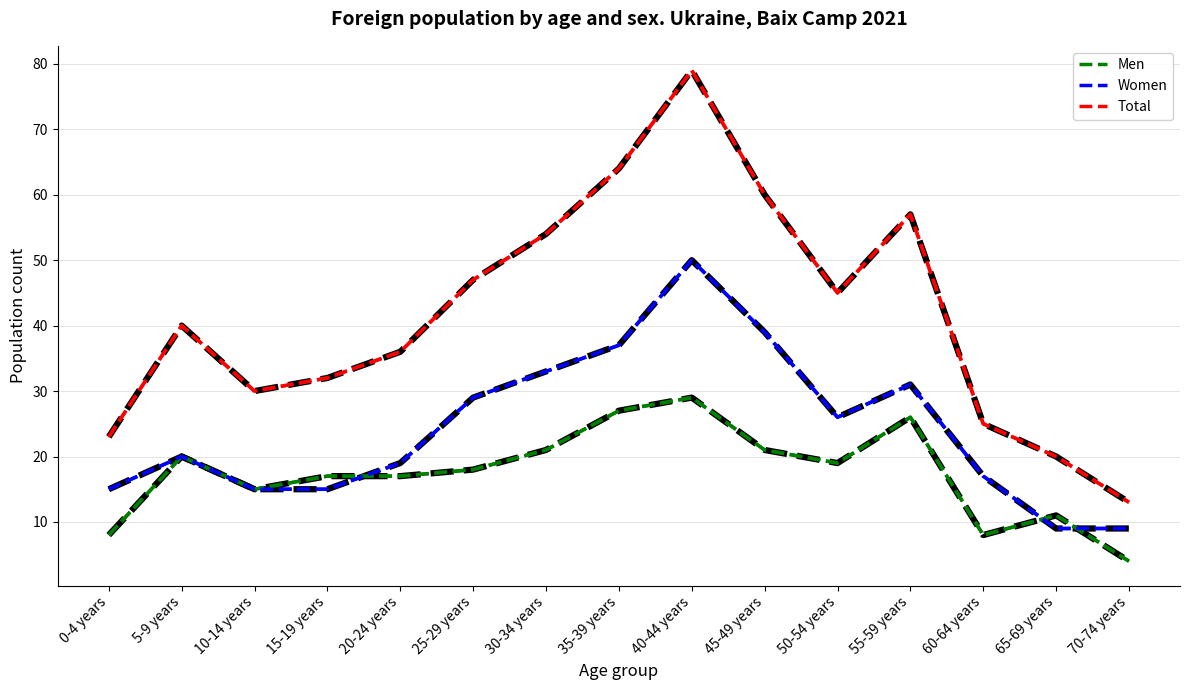

At which category does Total reach its first local valley?

10-14 years